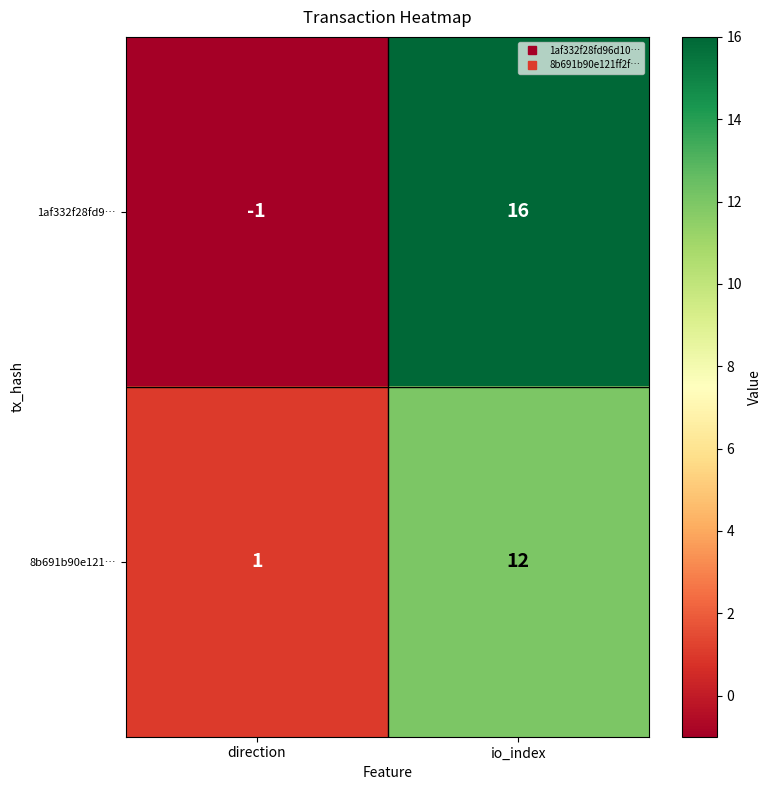

Reading right to left, extract all data points from this chart.

1af332f28fd9…: io_index=16	direction=-1
8b691b90e121…: io_index=12	direction=1